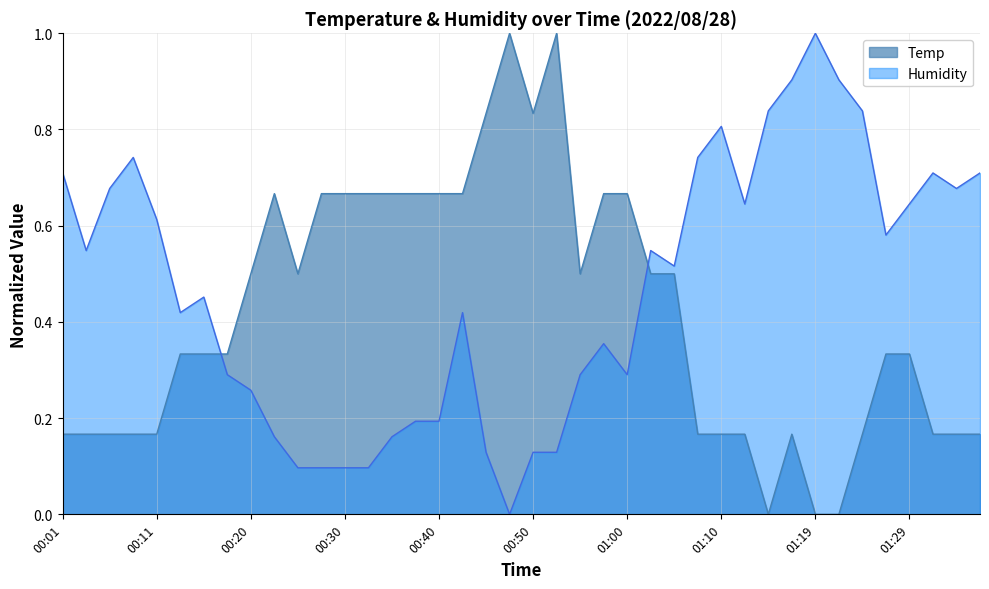

Which series has the largest range (max minus min)?

Temp